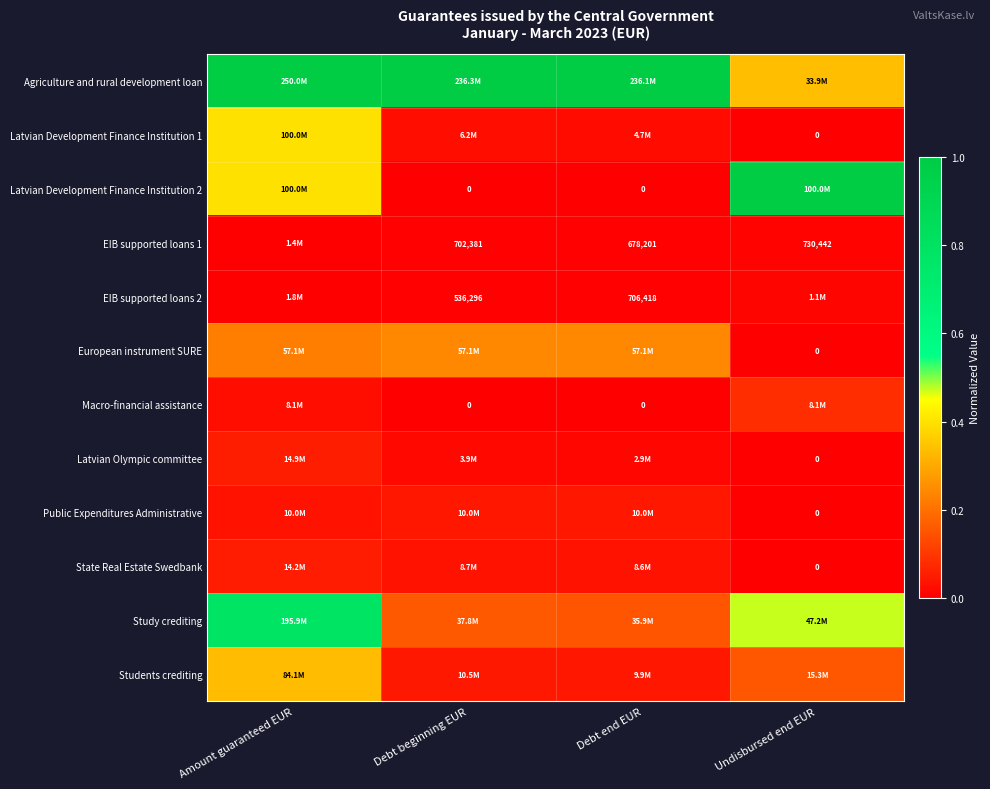

What is the difference between the highest and lowest values at Debt beginning EUR?

1.0